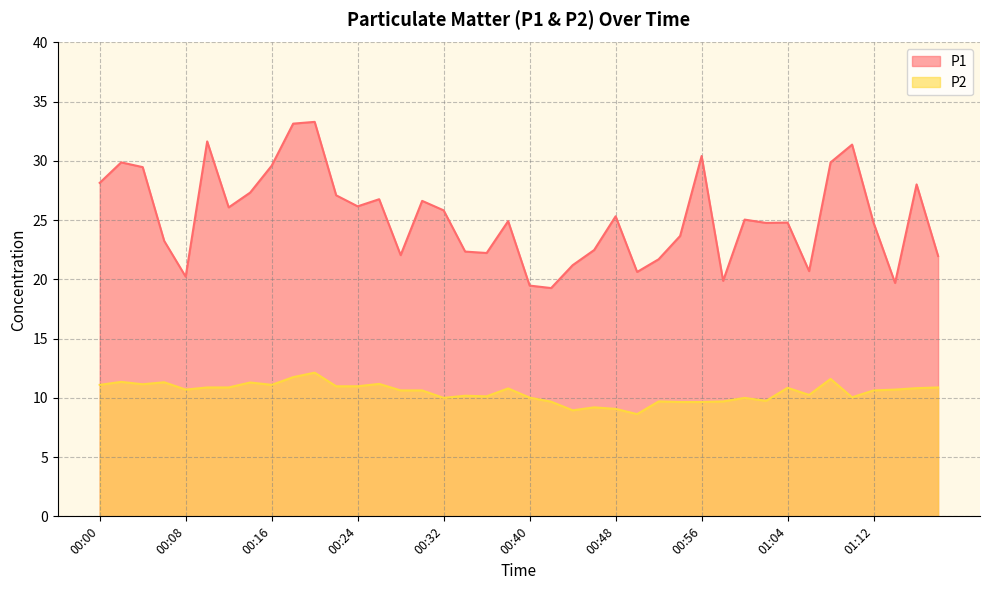

The P2 series shows 10.7 at 01:14. True or false?

True